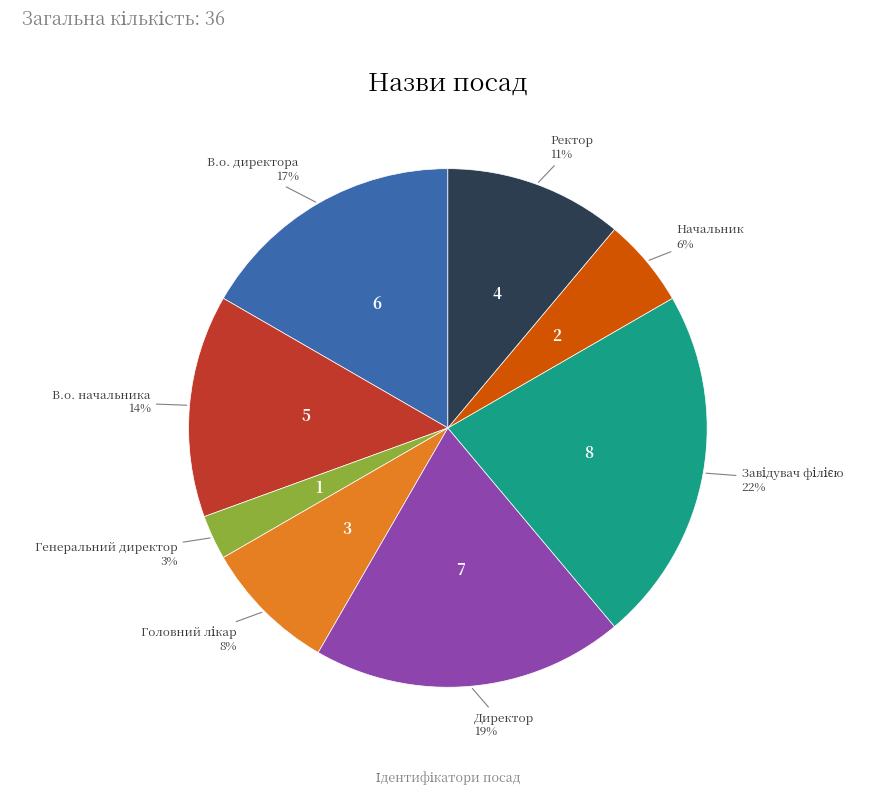

Does any single category account for the majority?

No